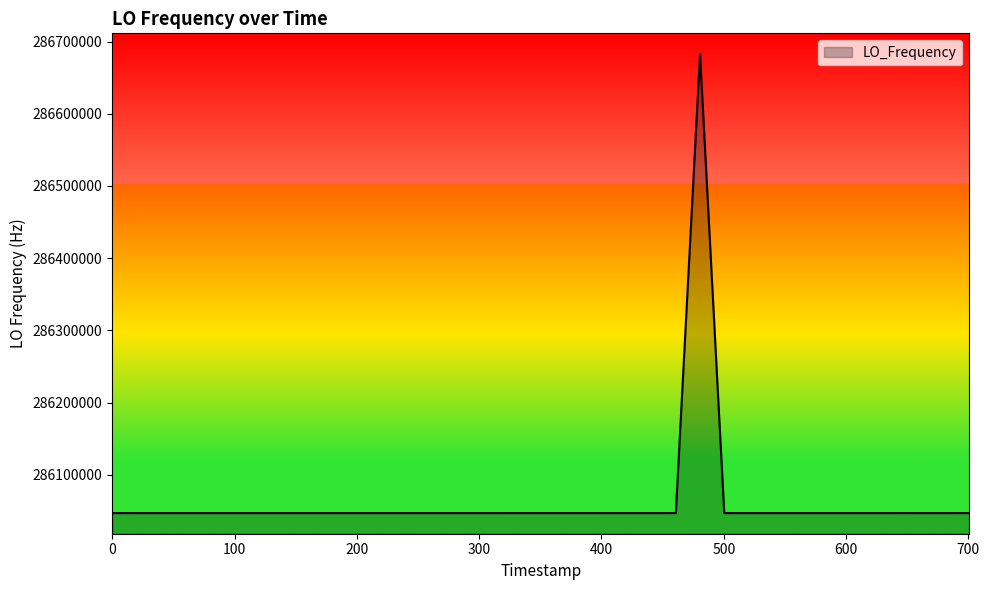

How many series are shown in this chart?

1